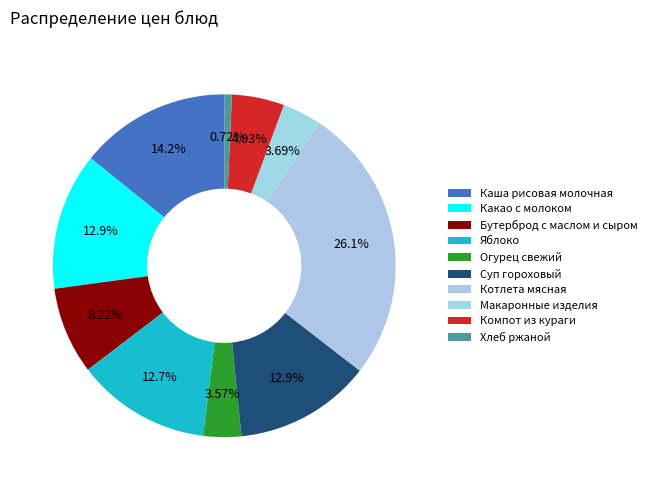

How many segments does this pie chart have?

10